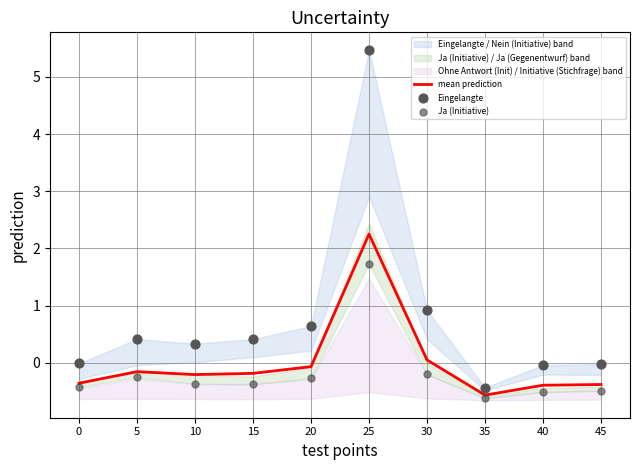

At which category is the sum across all series the highest?

25